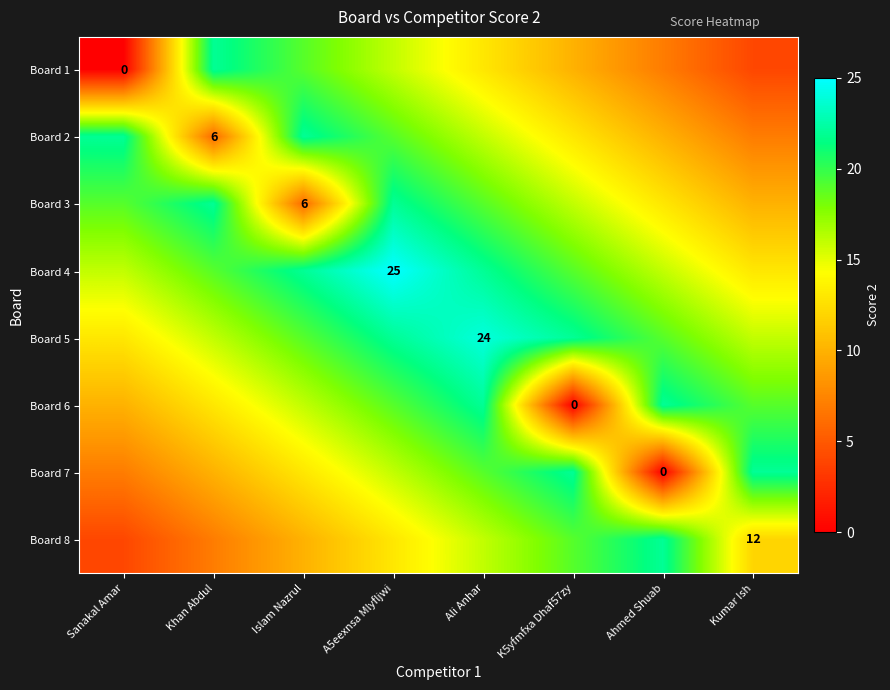

How many Board 7 values are between 10 and 22?

6